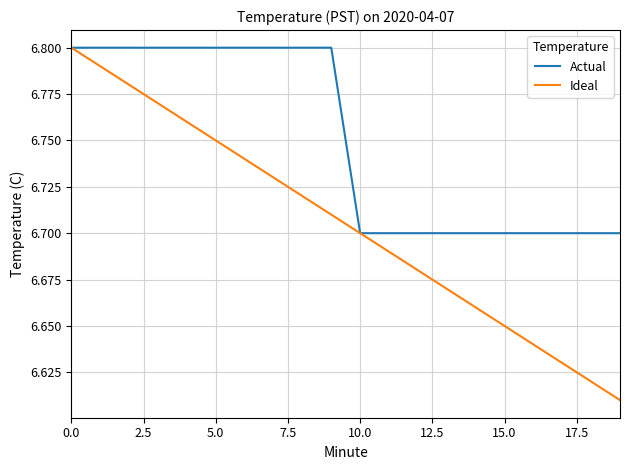

Which series has the widest spread of values?

Ideal